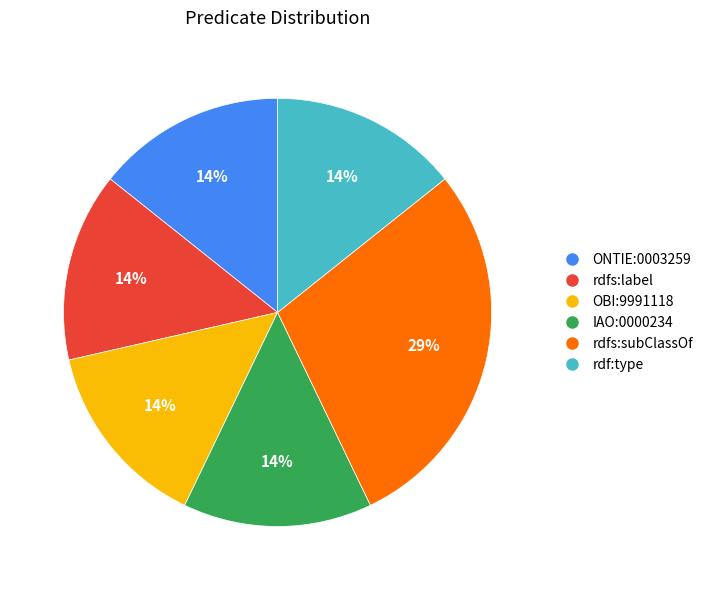

To the nearest percent, what percentage of the pie is OBI:9991118?

14%